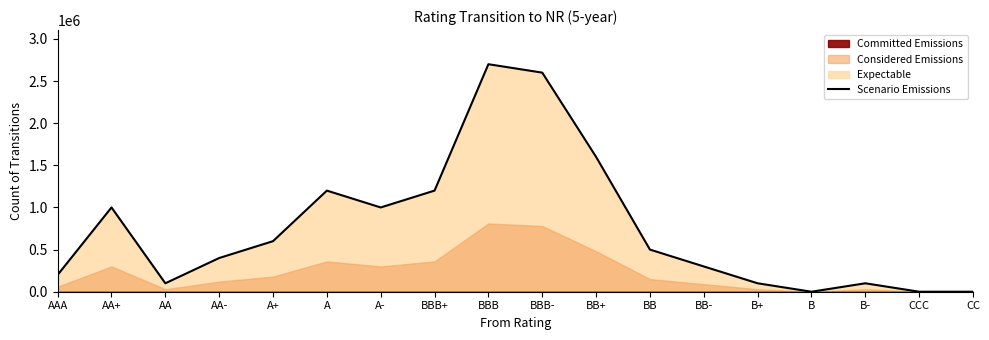

How many interior local peaks (higher than both neighbors) does the data have?

4